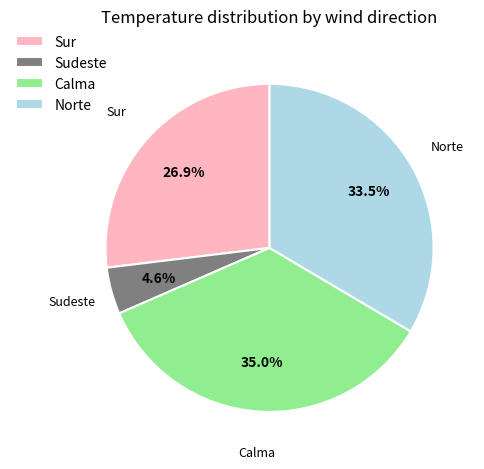

How many slices are in this pie chart?

4